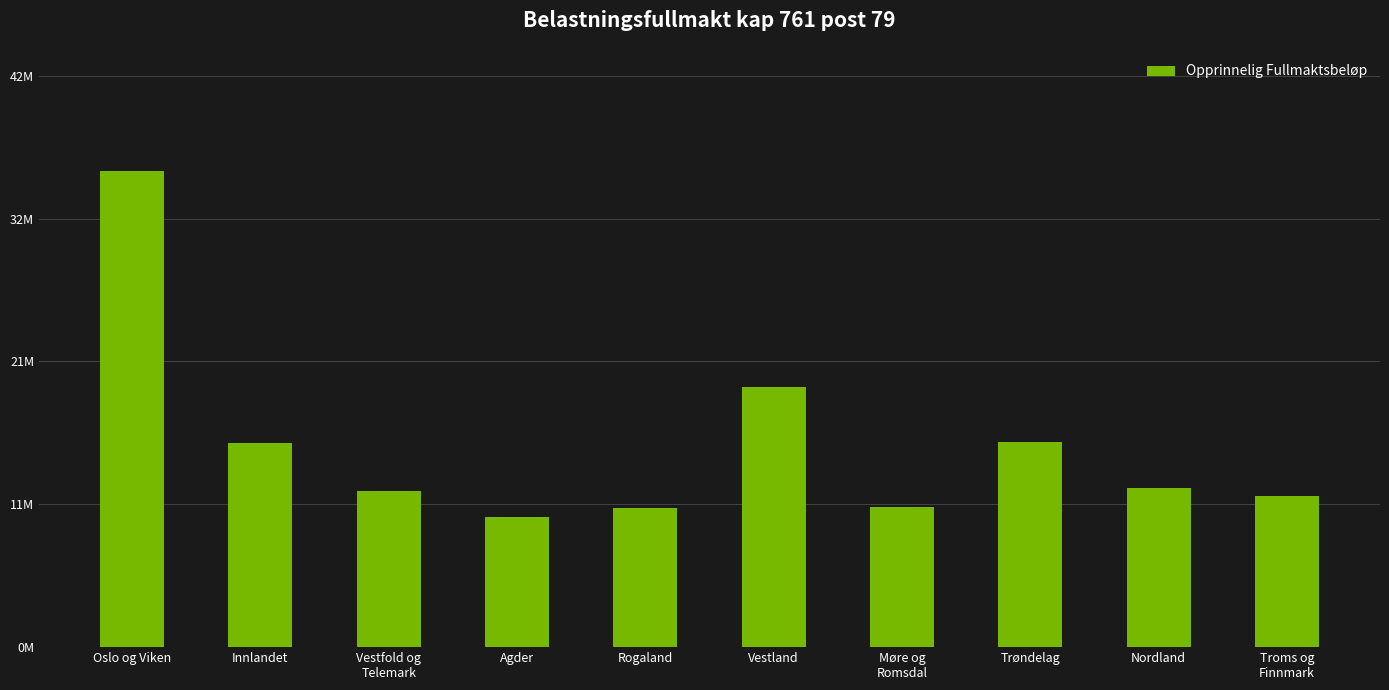

Does the chart contain stacked bars?

No